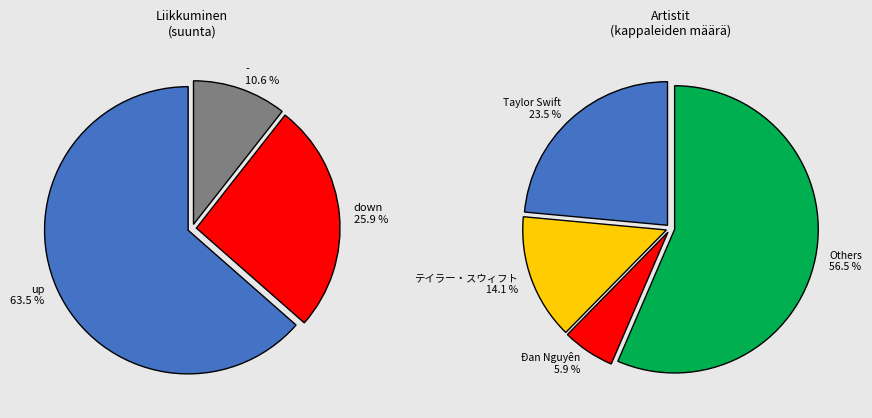

Which has a higher value, down or -?

down